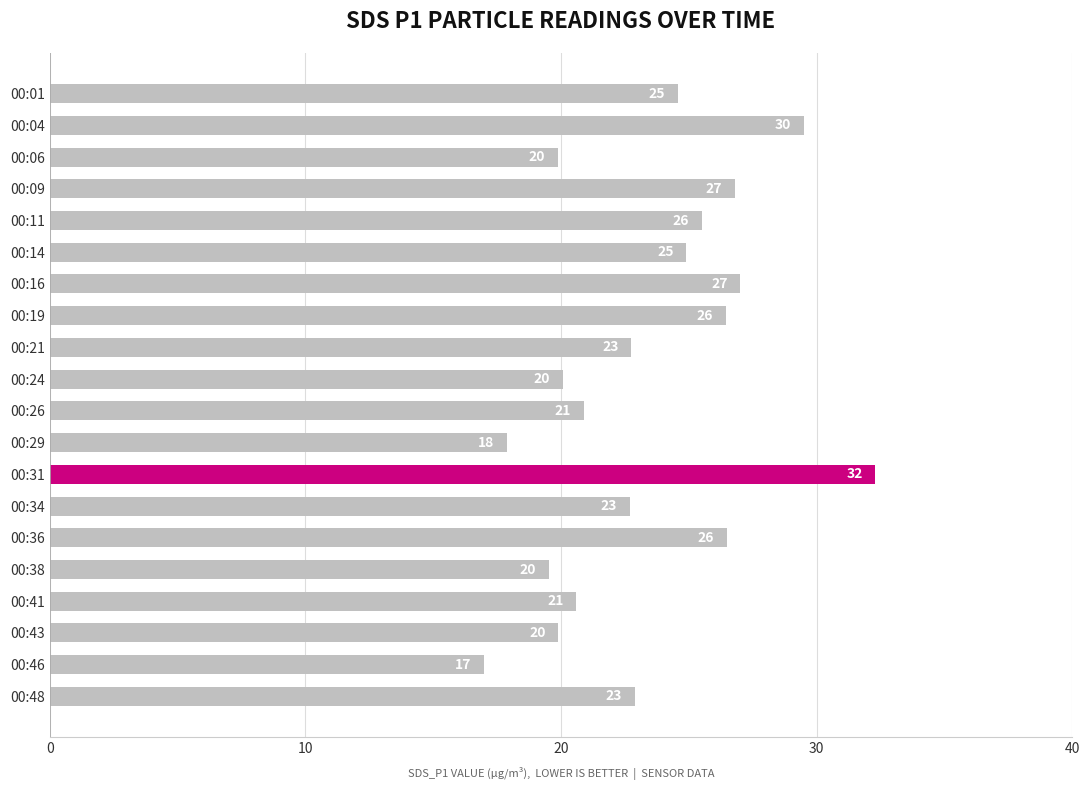

True or false: the data shows 11.8 at 00:04.

False